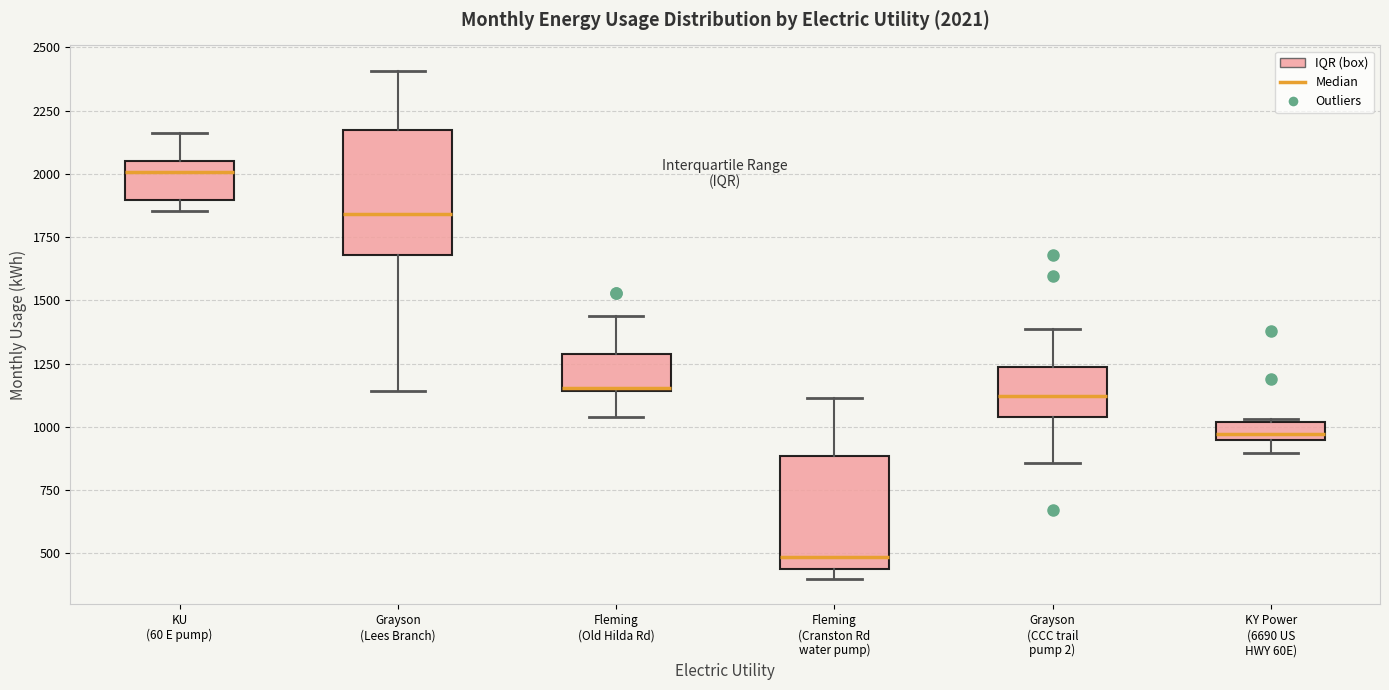

Which box has the lowest median line?

Fleming (Cranston Rd water pump)